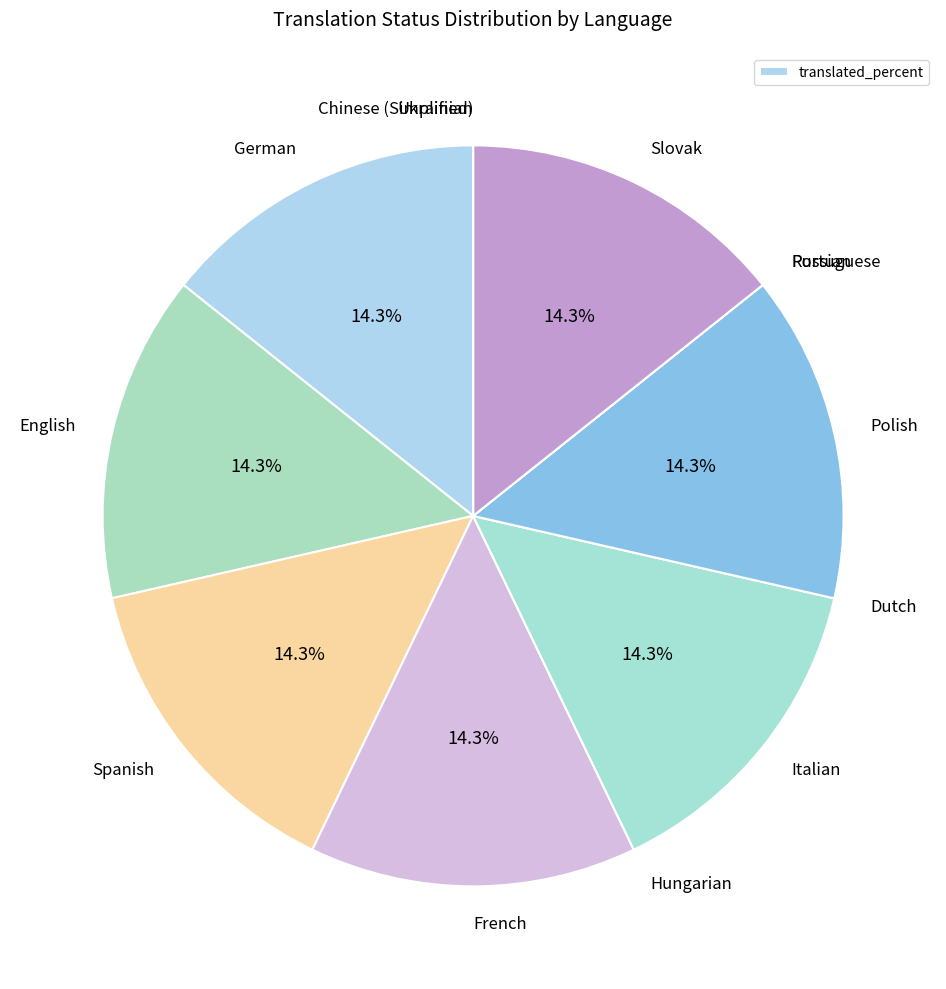

To the nearest percent, what is the average slice percentage?

8%